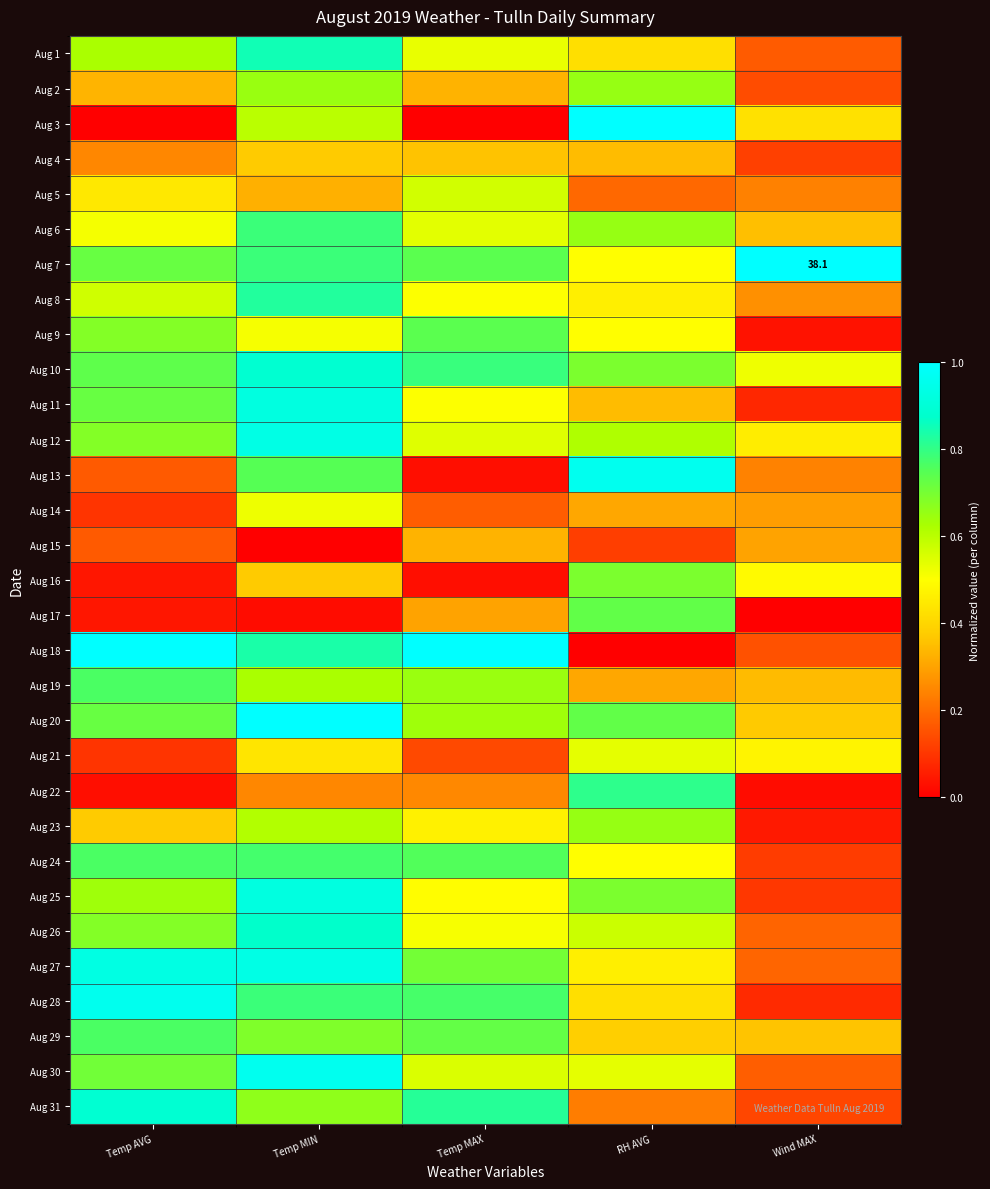

Read the Aug 16 value at RH AVG.

0.7